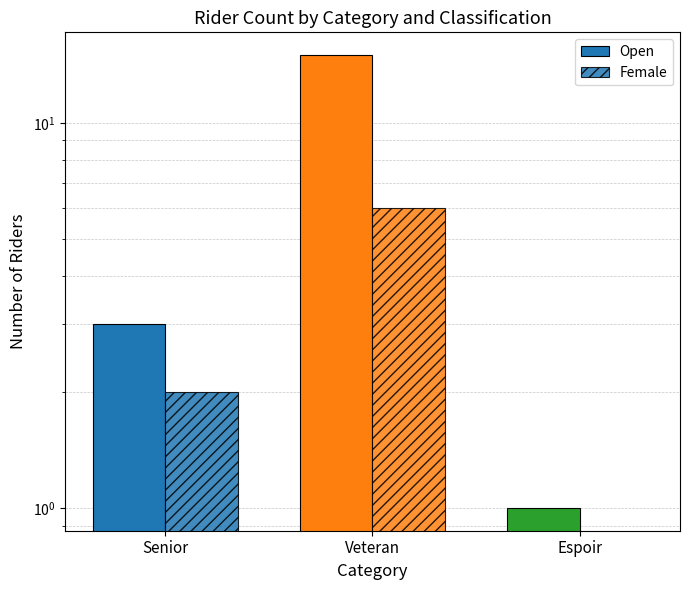

What is the sum of all Open values?

19